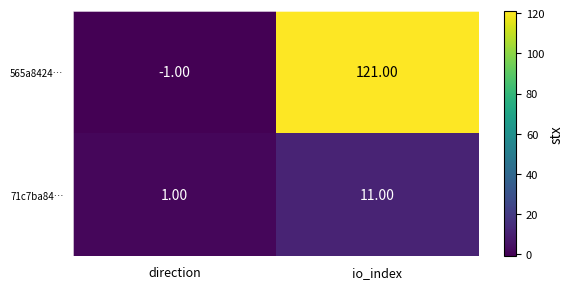

Which series has the largest total across all categories?

565a8424…